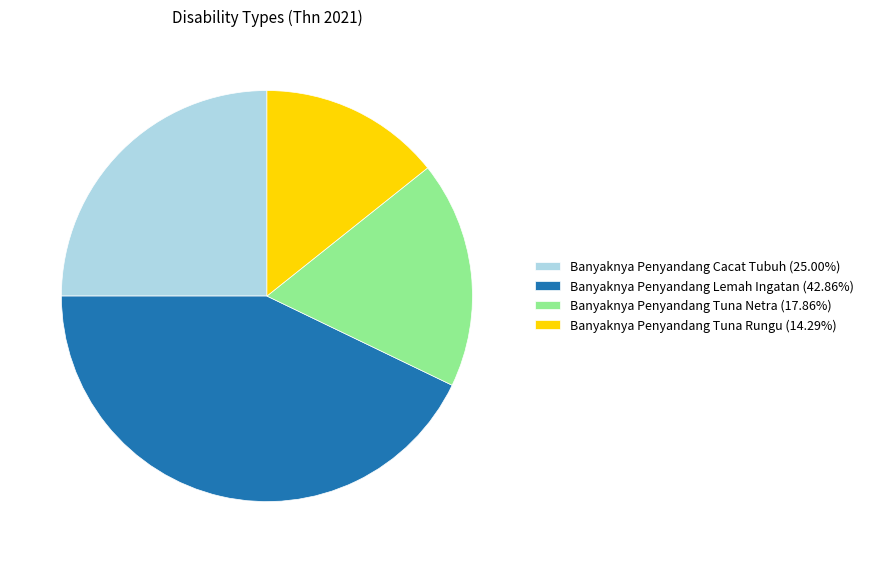

Combined, do Banyaknya Penyandang Tuna Rungu (14.29%) and Banyaknya Penyandang Lemah Ingatan (42.86%) account for over 50%?

Yes